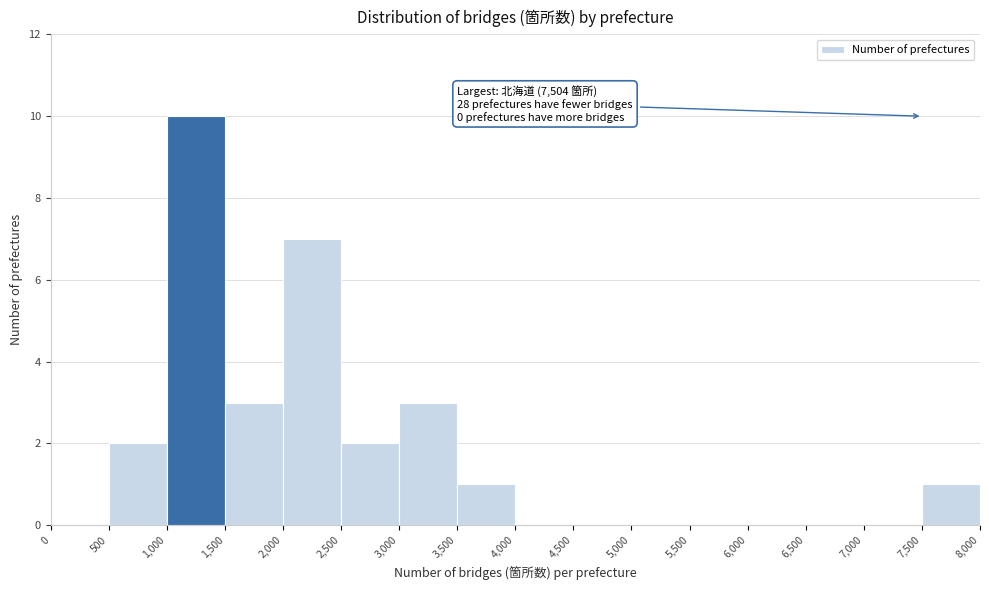

Which range on the x-axis has the tallest bar?

1,000 to 1,500